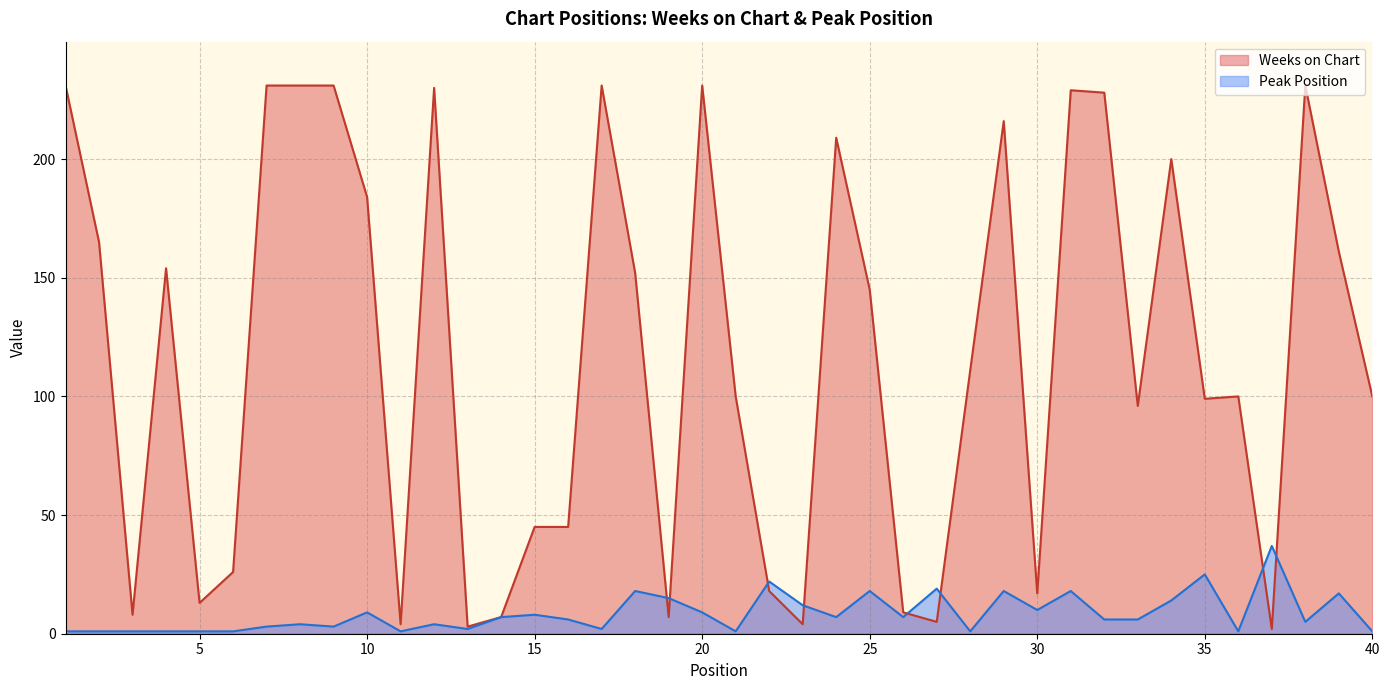

At 6, list the series in order from largest to smallest.

Weeks on Chart, Peak Position